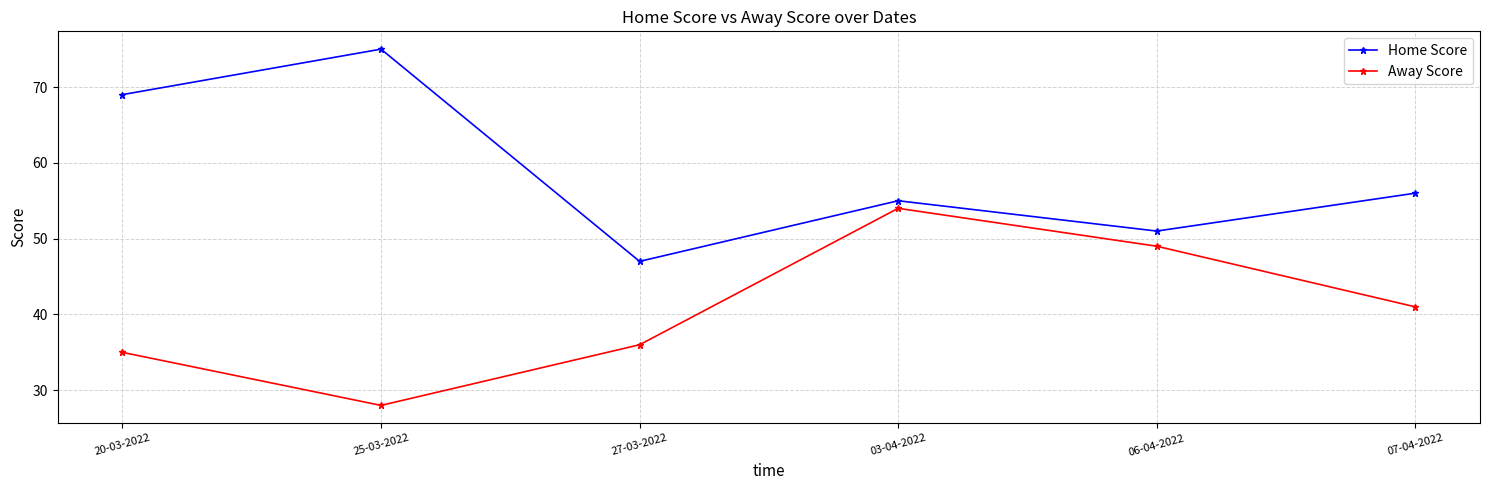

The Away Score series shows 41 at 07-04-2022. True or false?

True